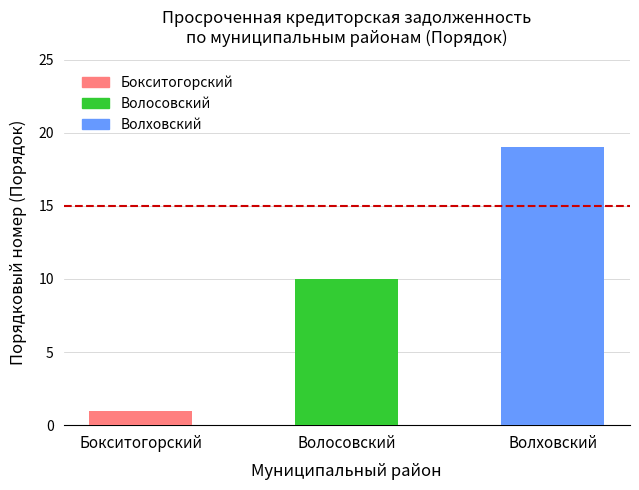

What is the label of the 2nd bar from the right?

Волосовский